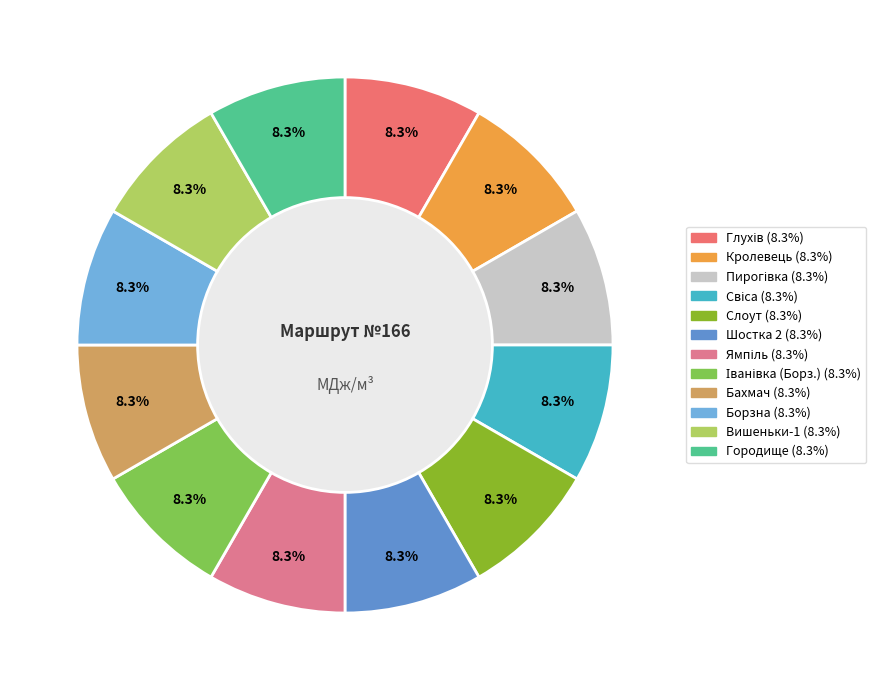

How many slices are in this pie chart?

12